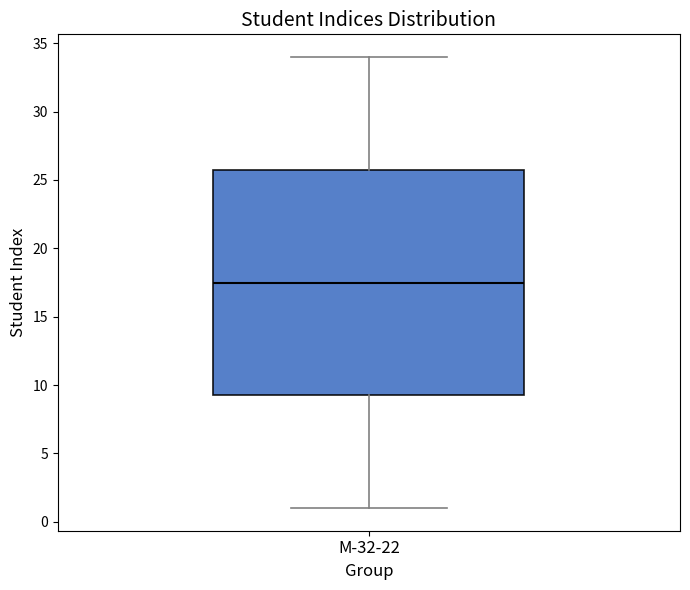

Read this box plot against the y-axis: the position of the median line, the range covered by the box, and the ends of both whiskers. The values are not printed on the chart, so give them approximately, as read against the axis.

median 17.5, box 9.5 to 26.0, whiskers 1.0 to 34.0